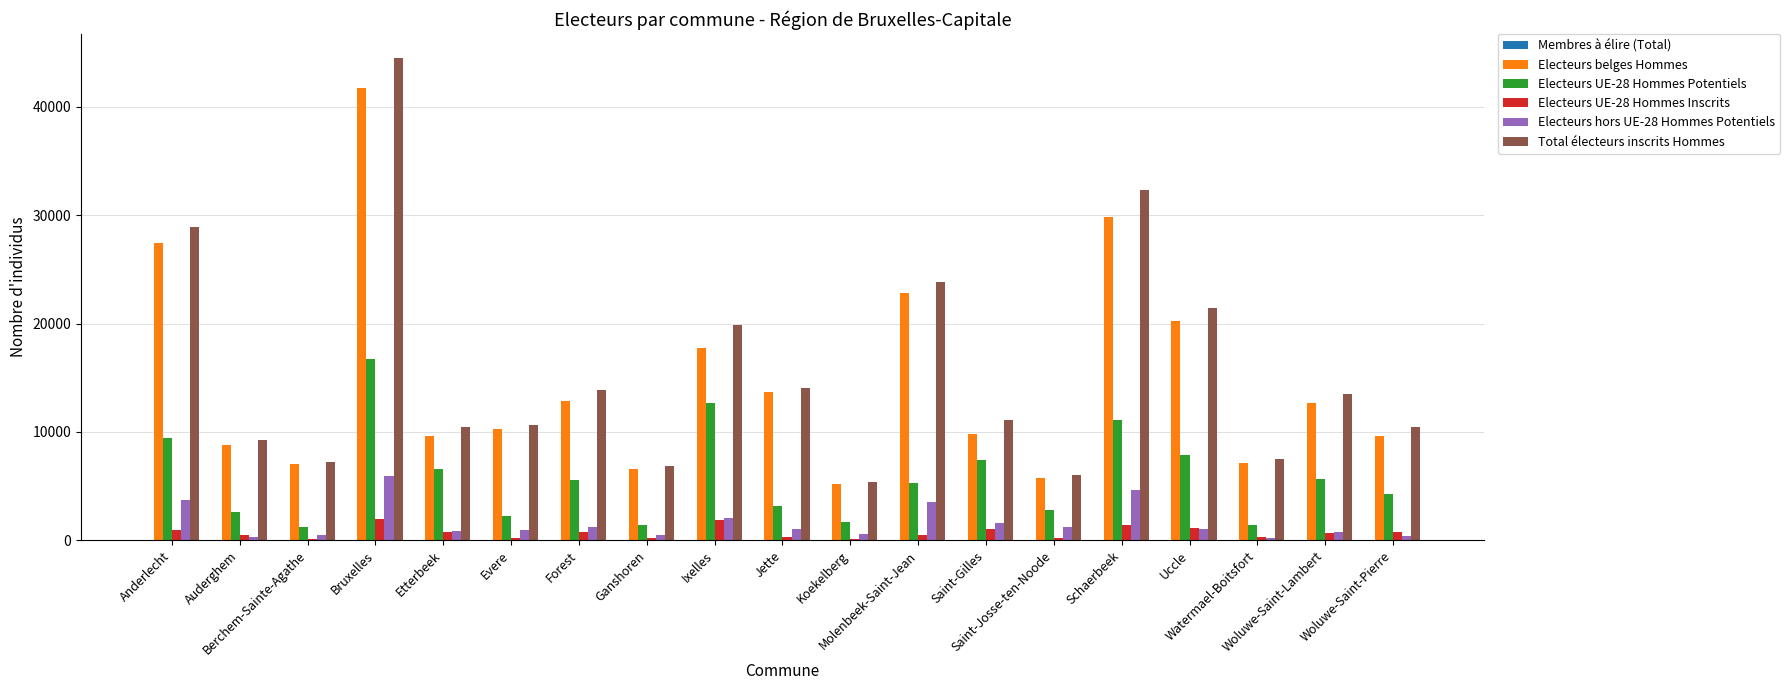

How many categories are shown in the chart?

19